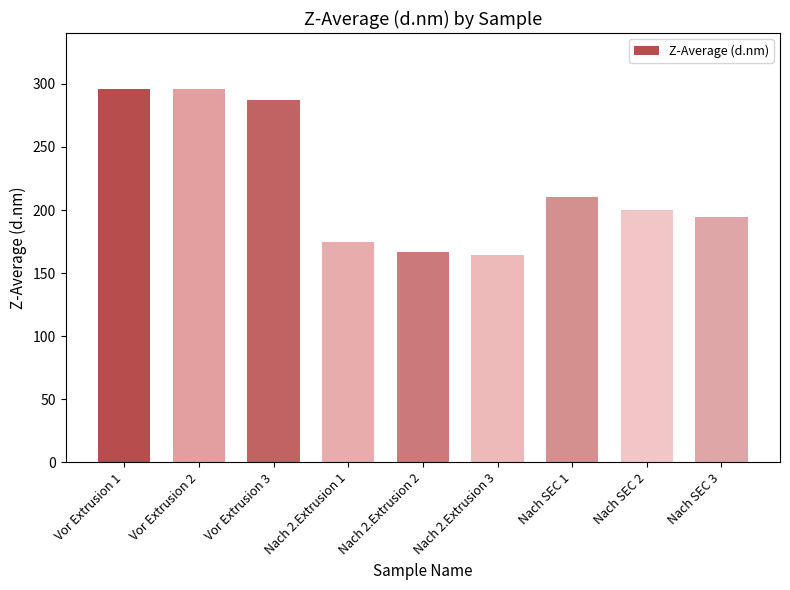

What is the smallest value displayed?

164.4